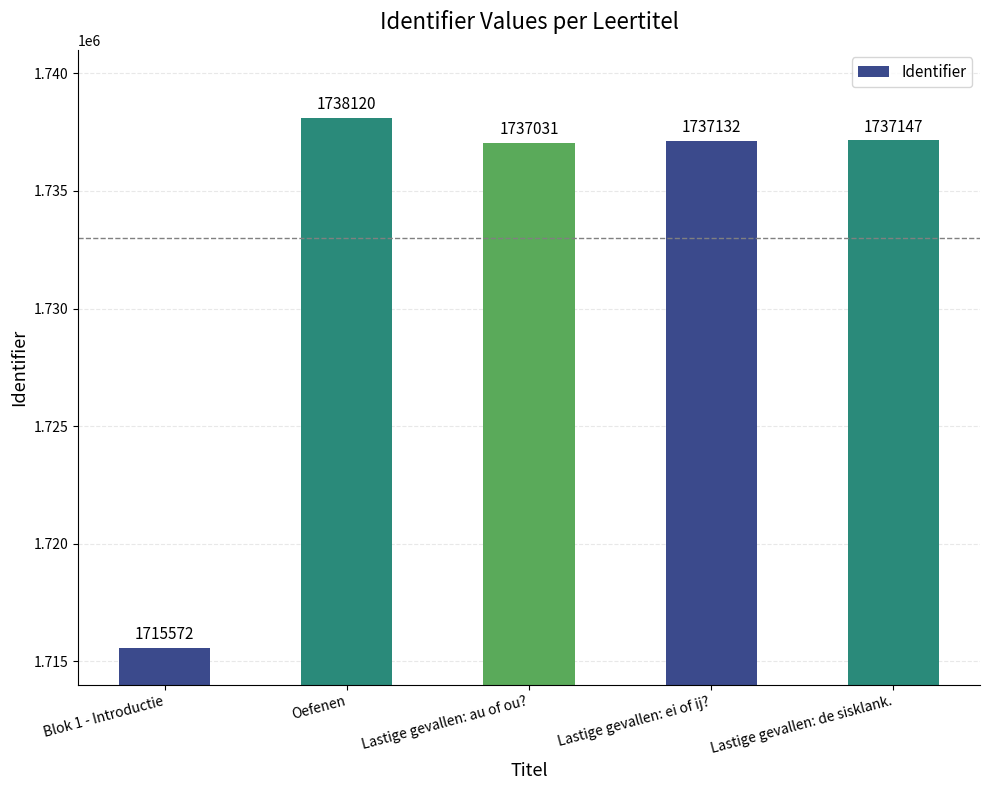

What is the difference between the maximum and minimum values?

22548